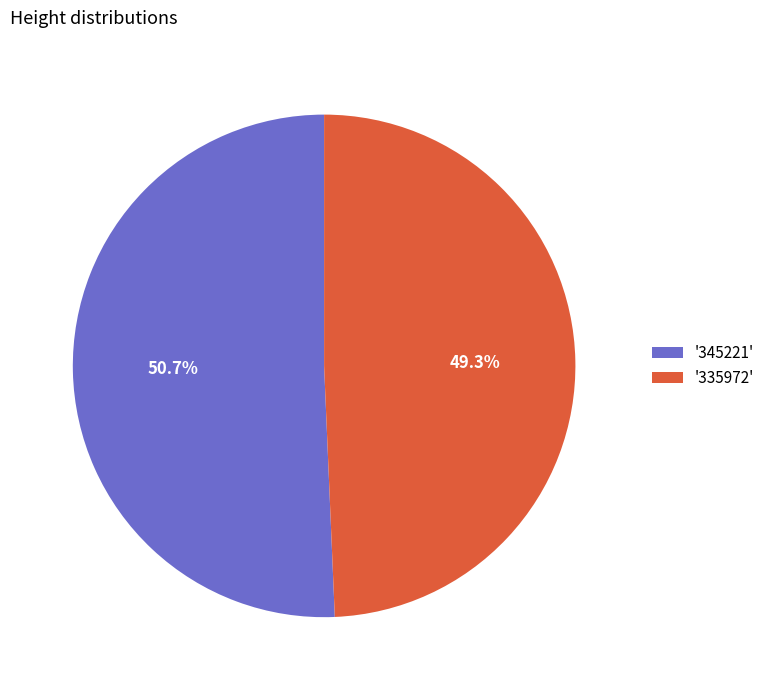

Rank the categories by value from lowest to highest.

'335972', '345221'